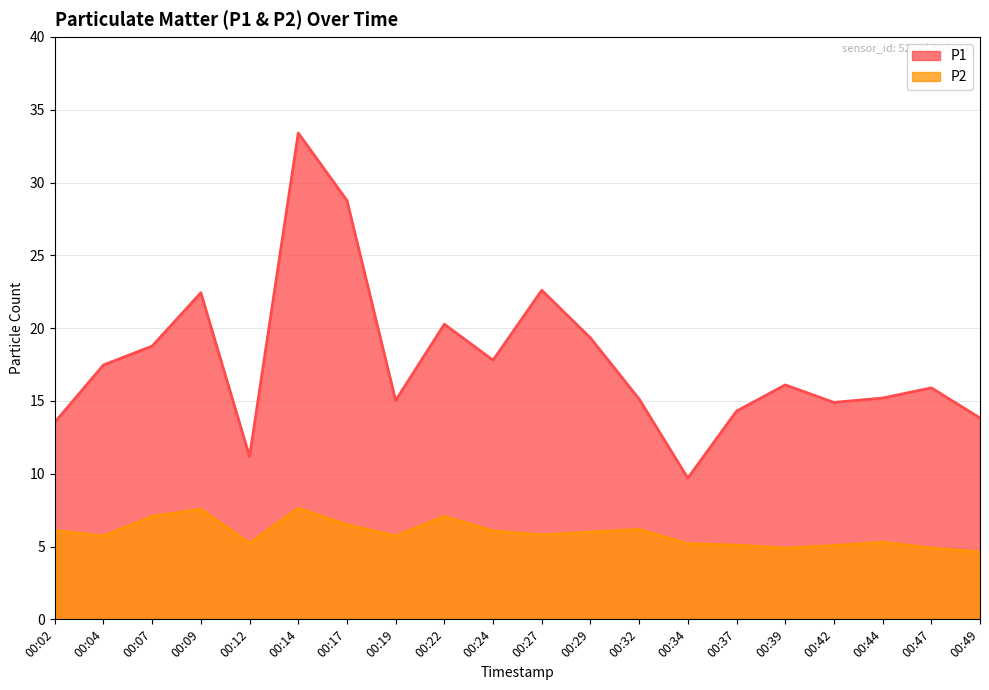

True or false: P1 and P2 intersect in this chart.

False